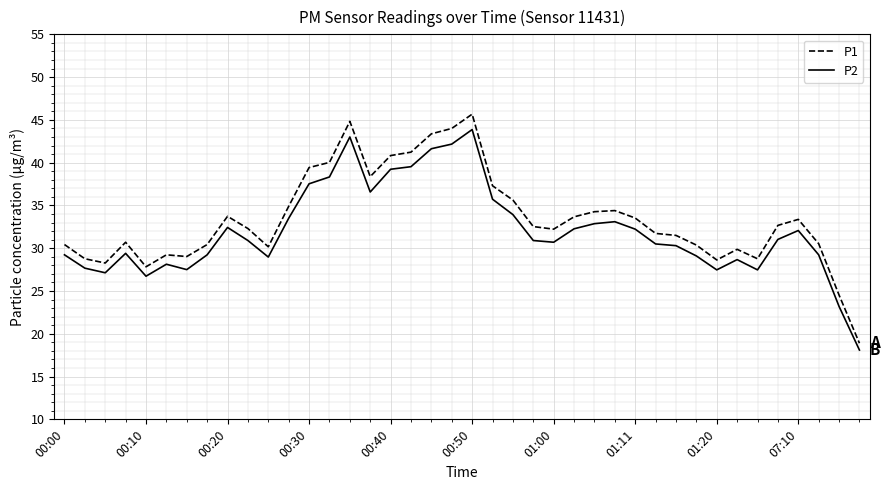

Rank the series by their maximum value, from lowest to highest.

P2, P1